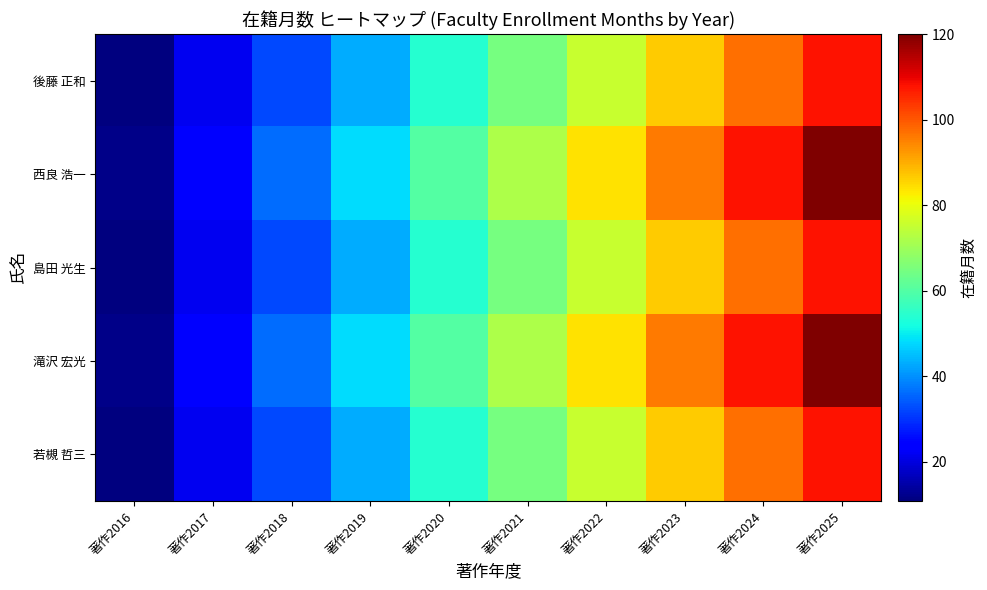

What is the total value across all series at 著作2021?

338.4